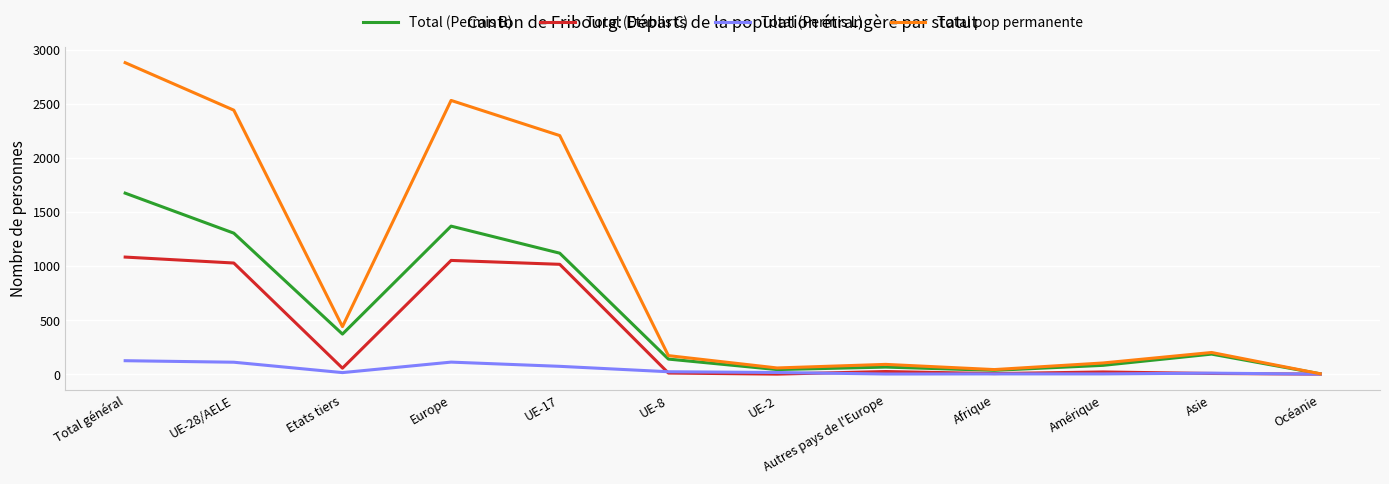

Which series changed the most between Autres pays de l'Europe and Océanie?

Total pop permanente